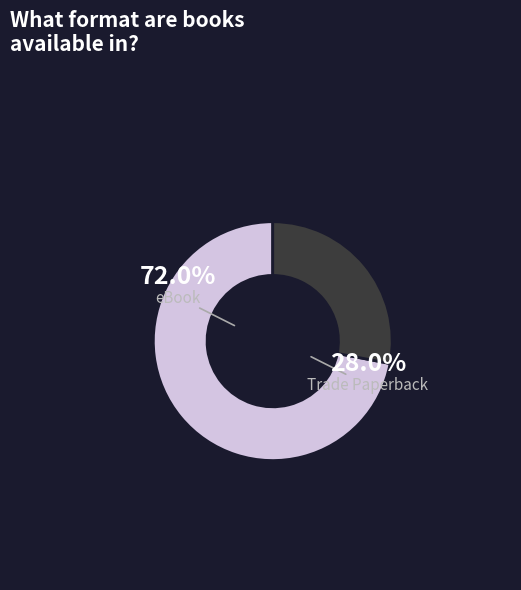

Is it true that eBook is 72% of the pie?

True